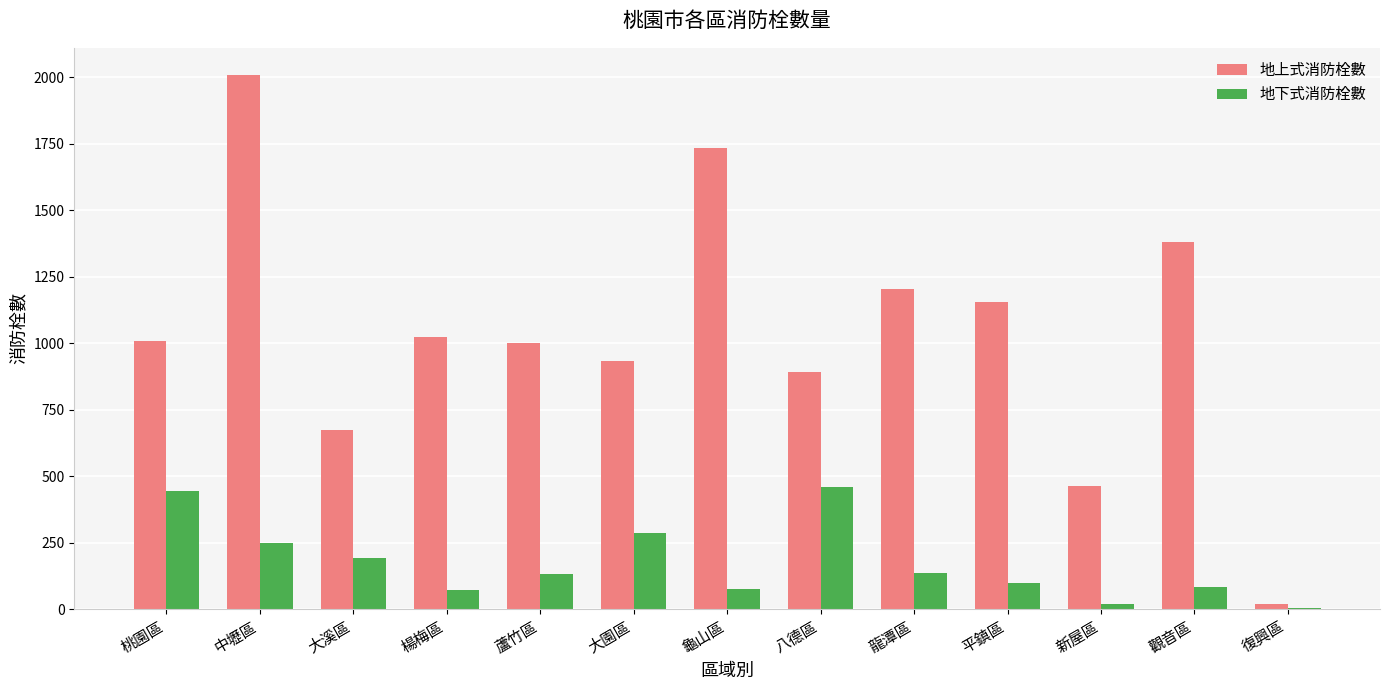

Which series has the largest range (max minus min)?

地上式消防栓數